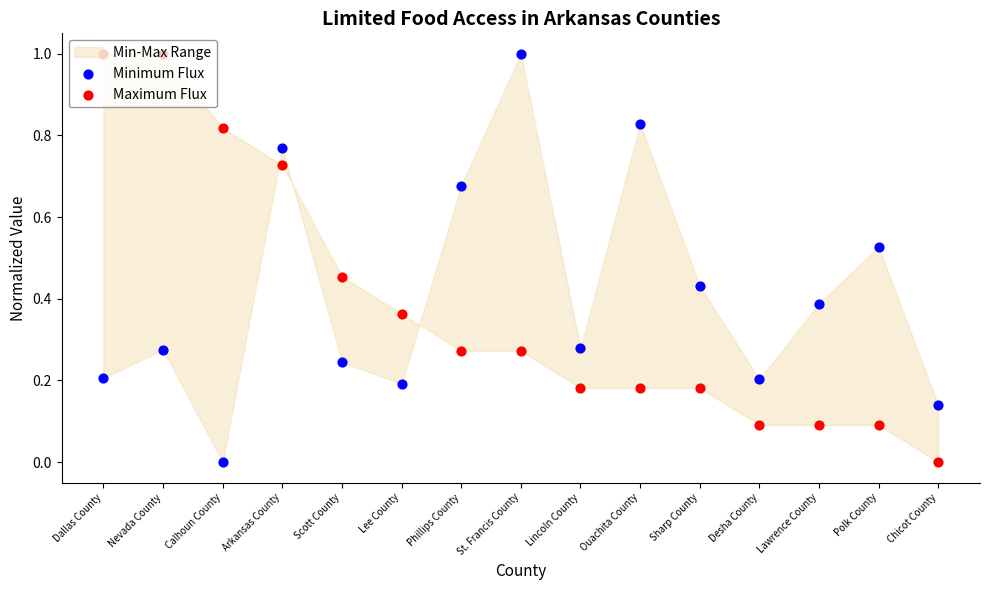

What is the total value across all series at Phillips County?

0.9